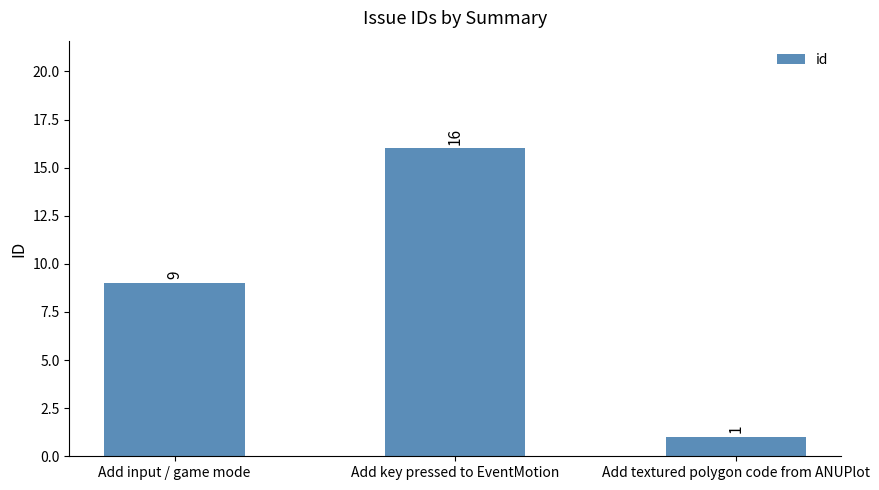

Rank the categories by value from highest to lowest.

Add key pressed to EventMotion, Add input / game mode, Add textured polygon code from ANUPlot